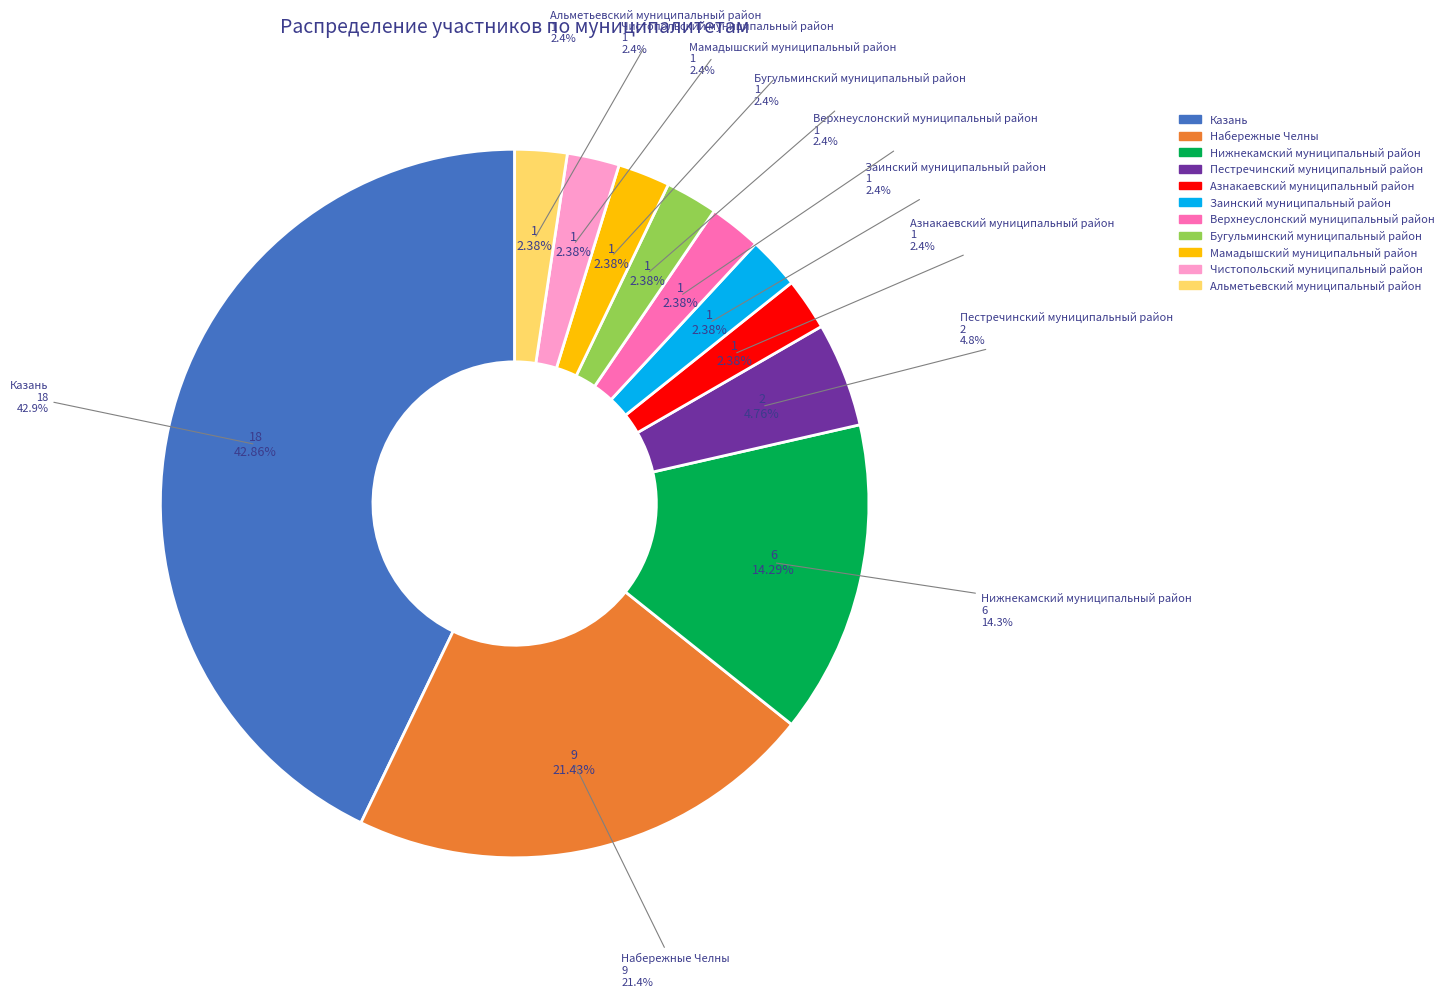

What percentage is the Набережные Челны slice, to the nearest percent?

21%